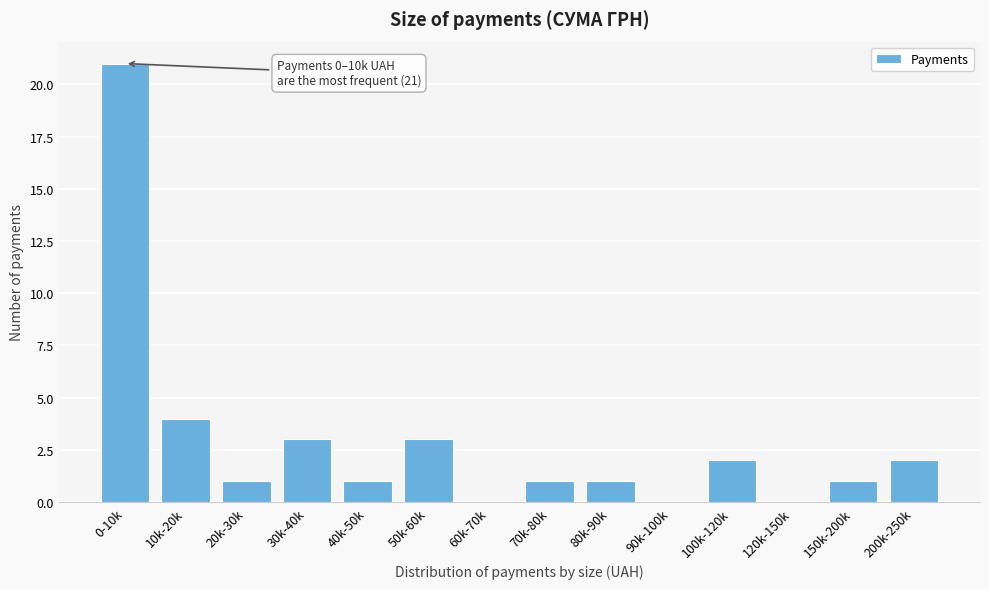

Reading right to left, extract all data points from this chart.

200k-250k=2	150k-200k=1	120k-150k=0	100k-120k=2	90k-100k=0	80k-90k=1	70k-80k=1	60k-70k=0	50k-60k=3	40k-50k=1	30k-40k=3	20k-30k=1	10k-20k=4	0-10k=21